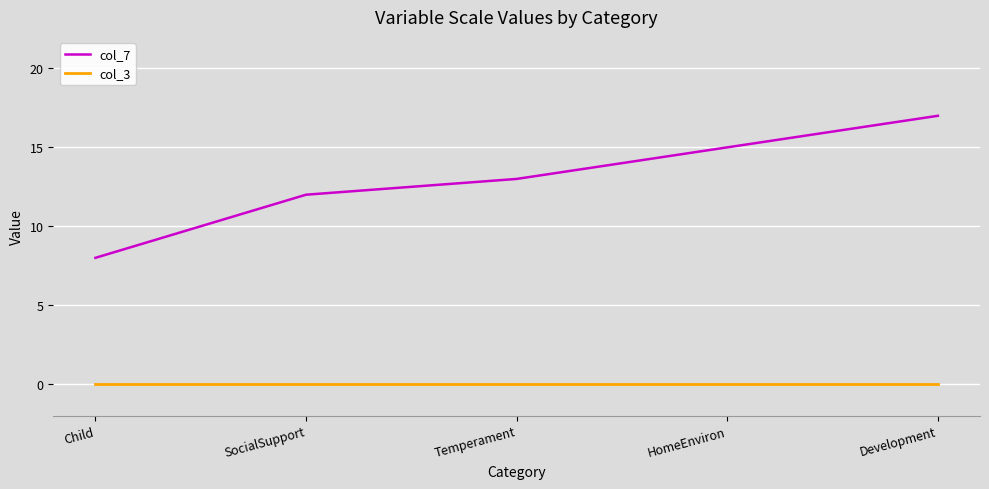

What position from the right is Temperament?

3